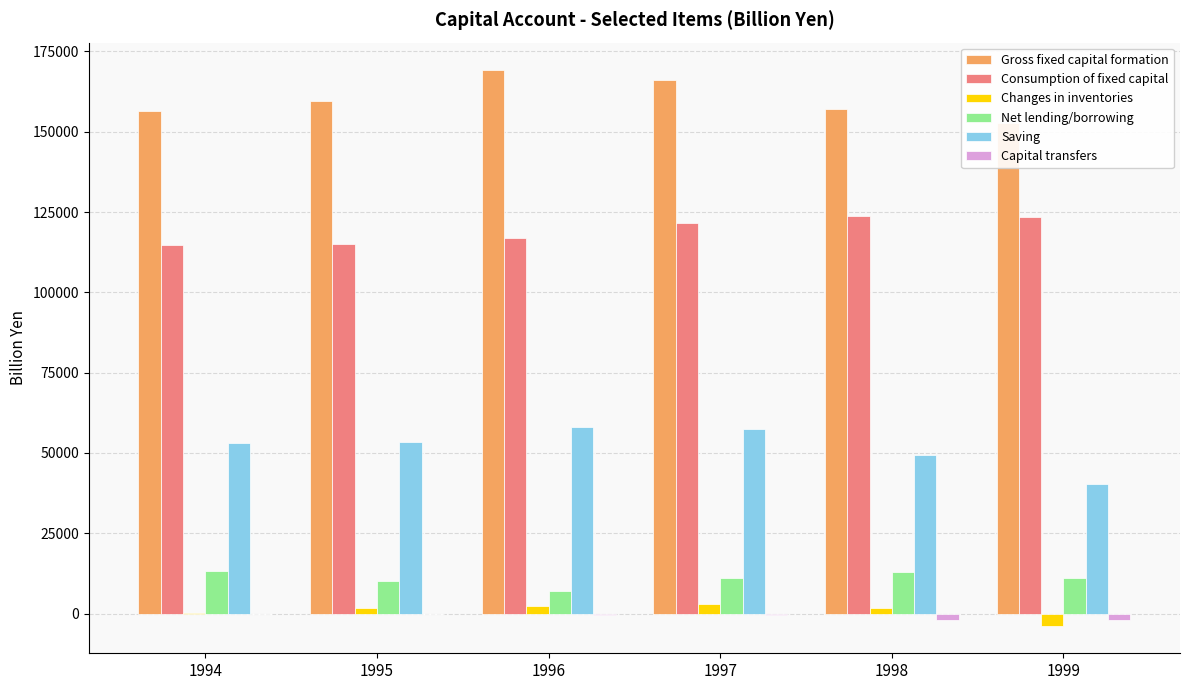

Where does the Saving series first go above 53390?

1995